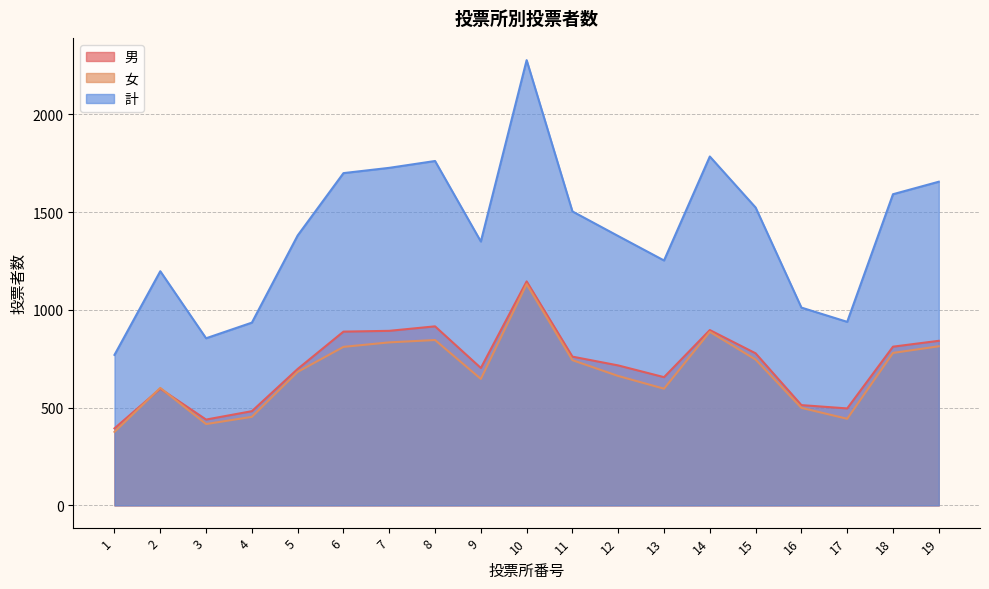

What is the maximum value shown in the chart?

2278